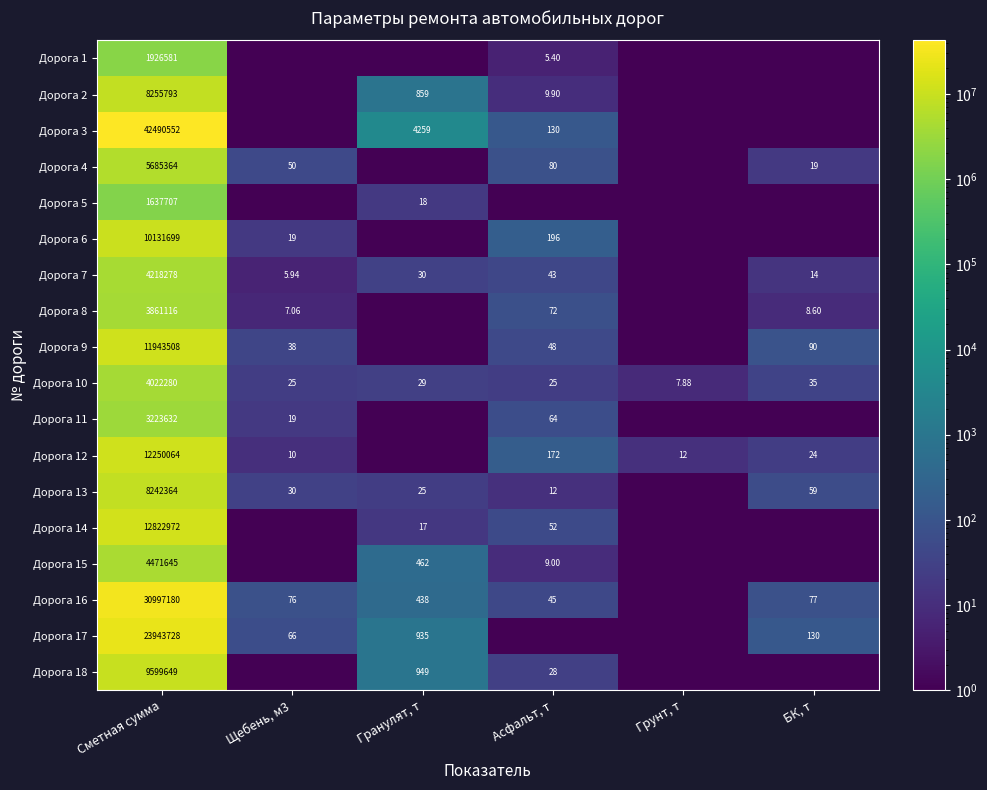

Is the value of Дорога 12 at Грунт, т greater than the value of Дорога 11 at Щебень, м3?

No